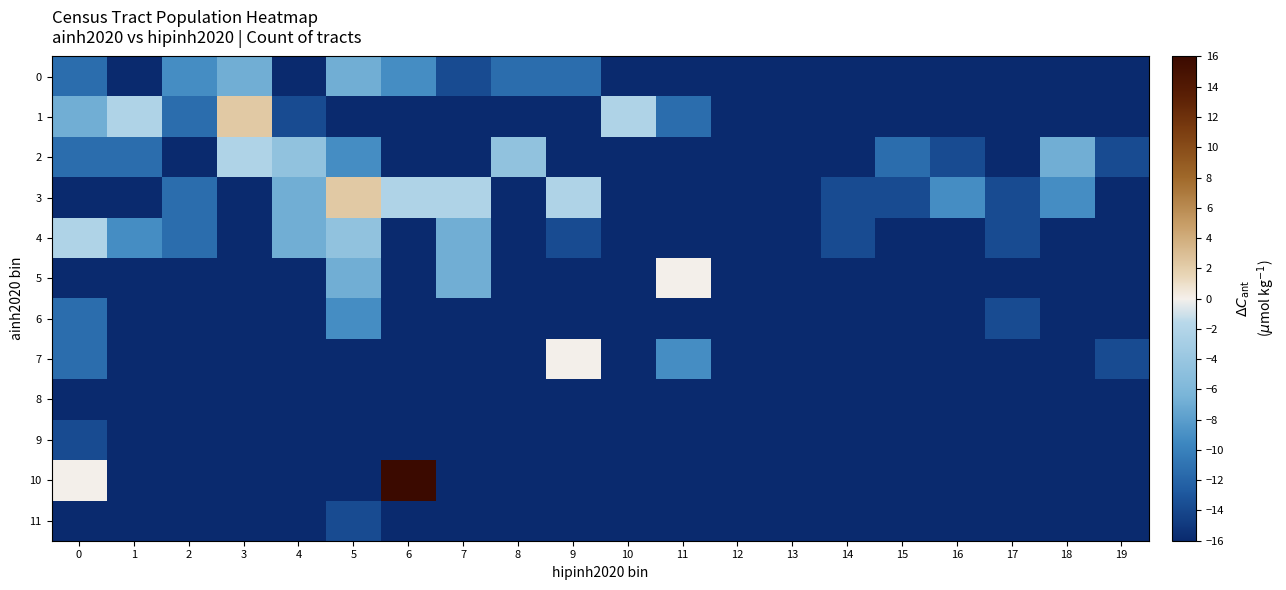

Count the number of data series in this chart.

12